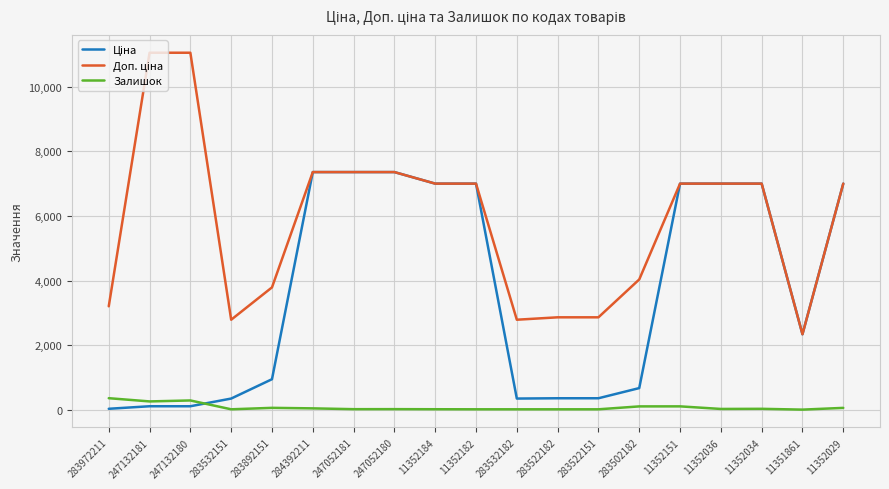

The Залишок series shows 61.0 at 283892151. True or false?

True